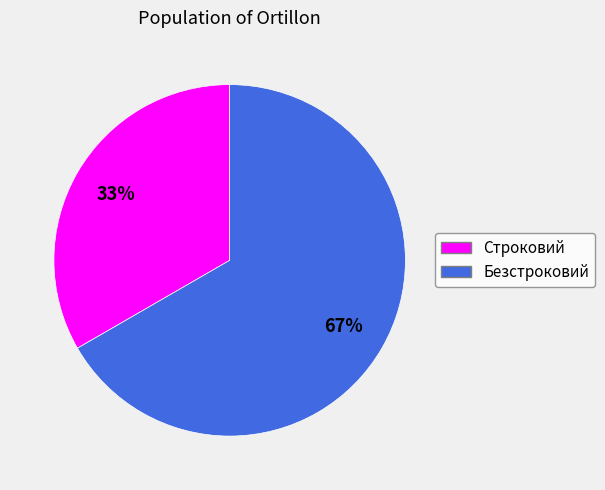

What is the ratio of the value at Безстроковий to the value at Строковий?

2.0